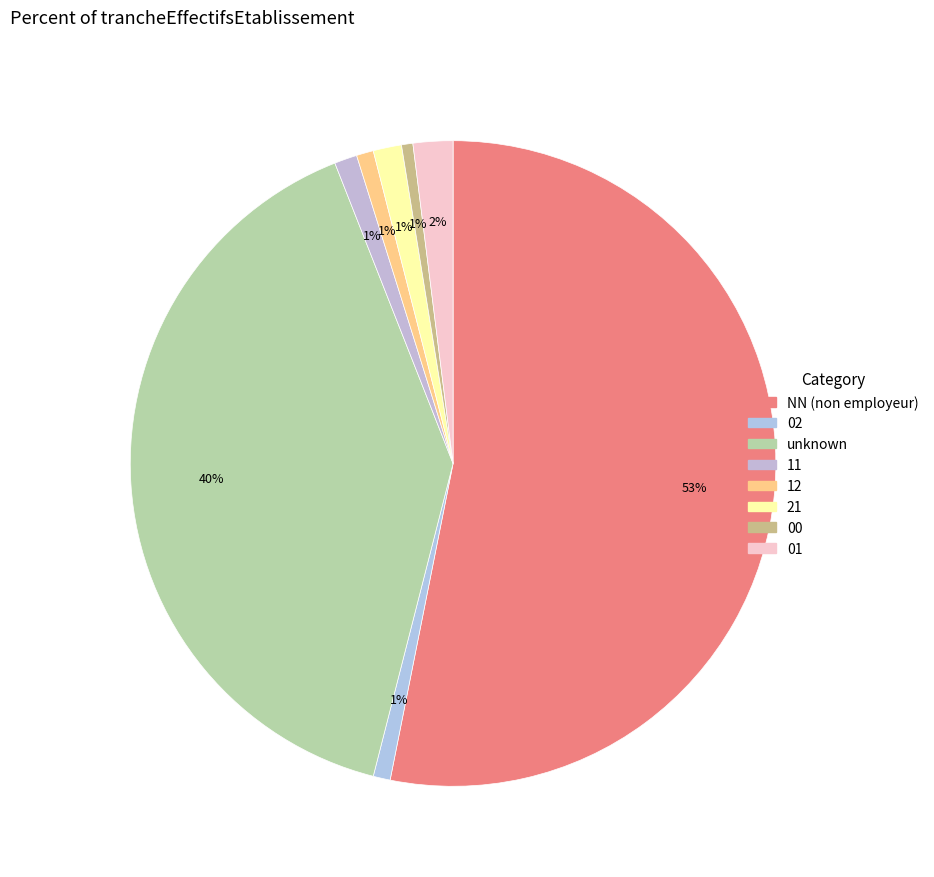

What percentage is the 12 slice, to the nearest percent?

1%